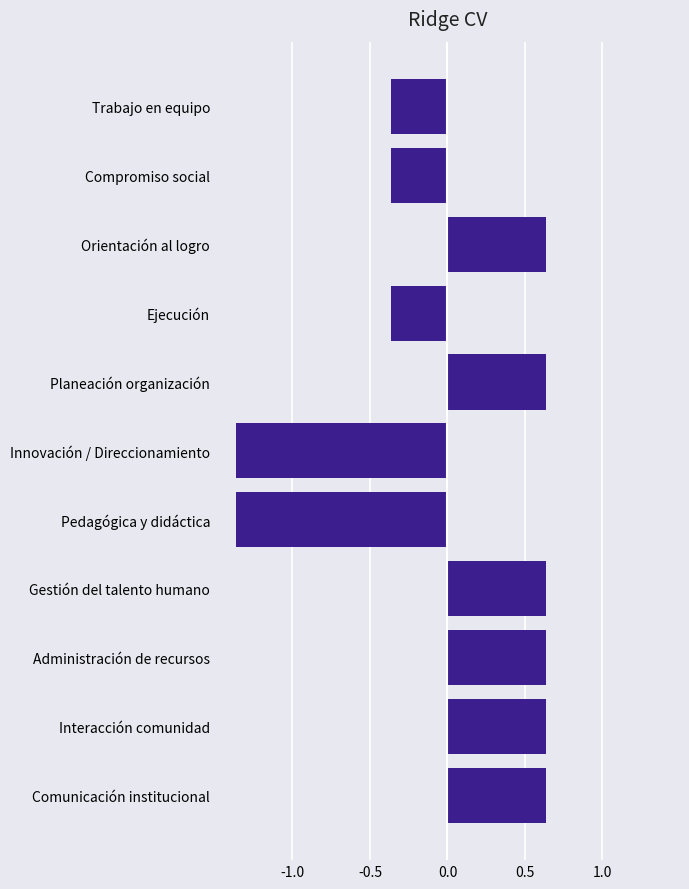

What is the sum of the values at Planeación organización and Interacción comunidad?

1.3